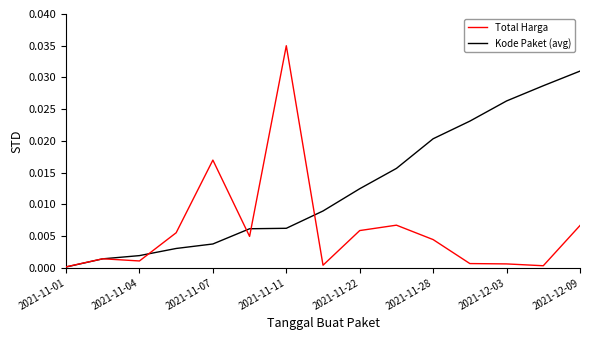

Which series has the largest range (max minus min)?

Total Harga